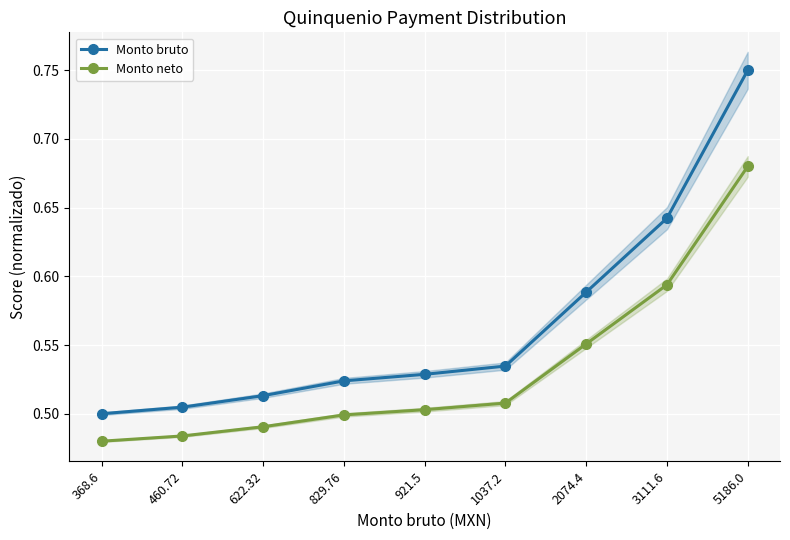

What is the greatest value displayed?

0.8